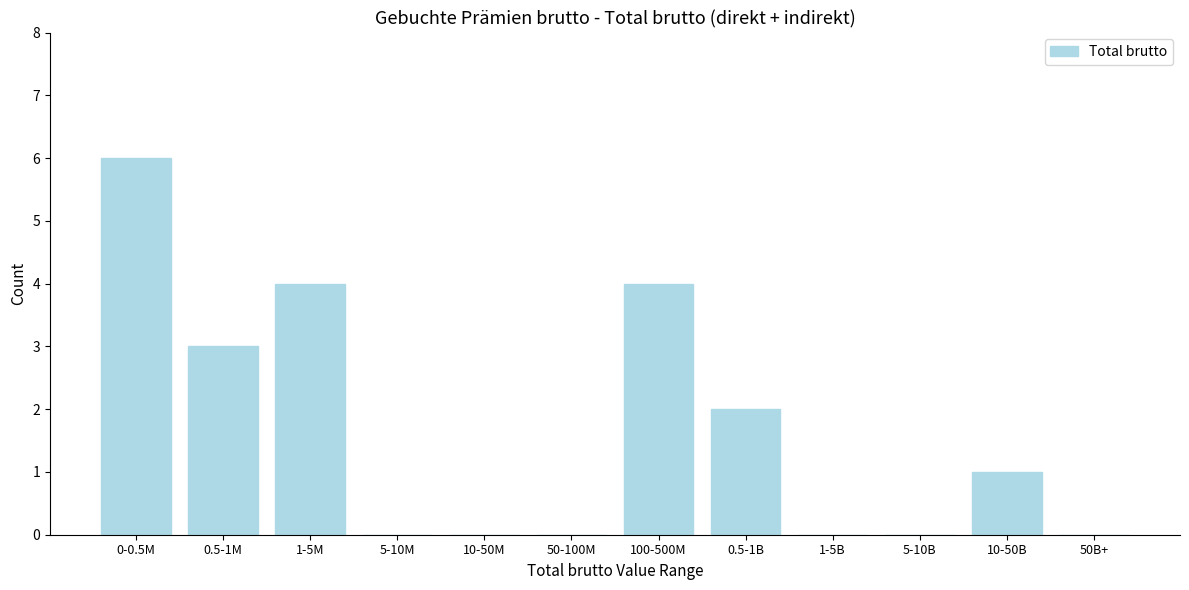

Reading left to right, list all the values displayed in this chart.

0-0.5M=6	0.5-1M=3	1-5M=4	5-10M=0	10-50M=0	50-100M=0	100-500M=4	0.5-1B=2	1-5B=0	5-10B=0	10-50B=1	50B+=0